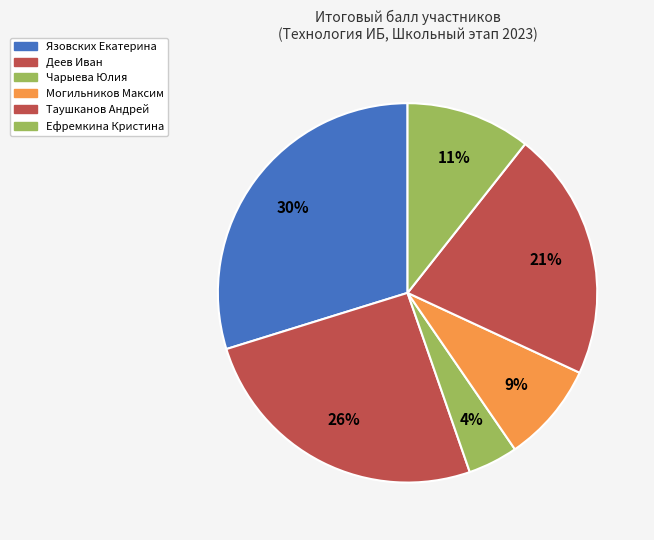

How many segments does this pie chart have?

6